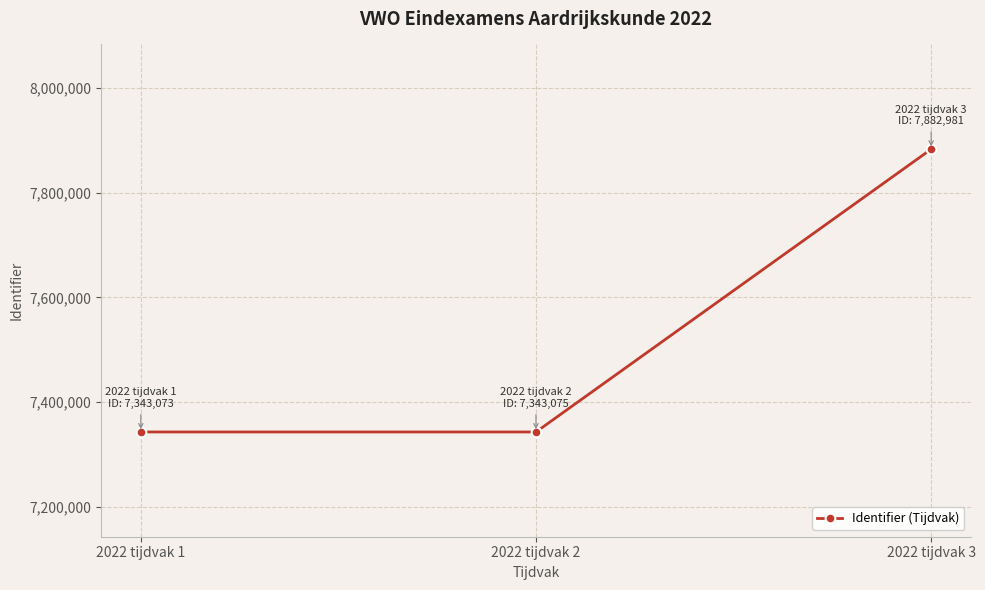

What is the difference between the maximum and second lowest values?

539906